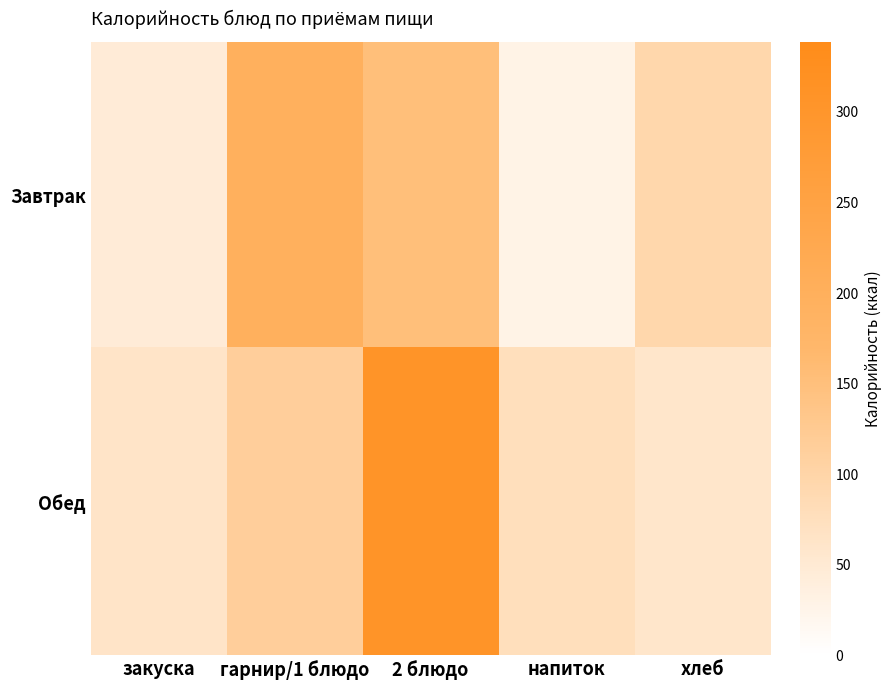

At 2 блюдо, list the series in order from smallest to largest.

Завтрак, Обед